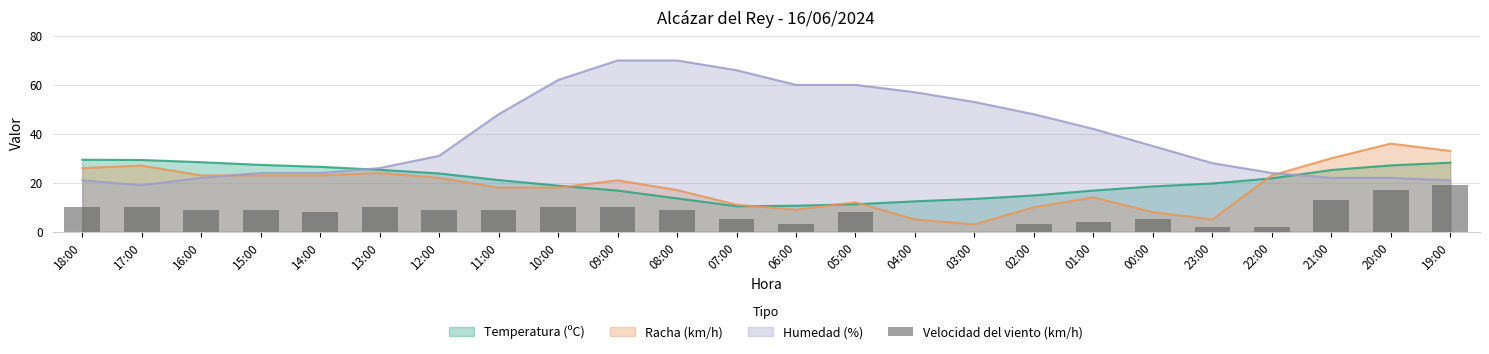

What is the difference between the maximum and second lowest values?

19